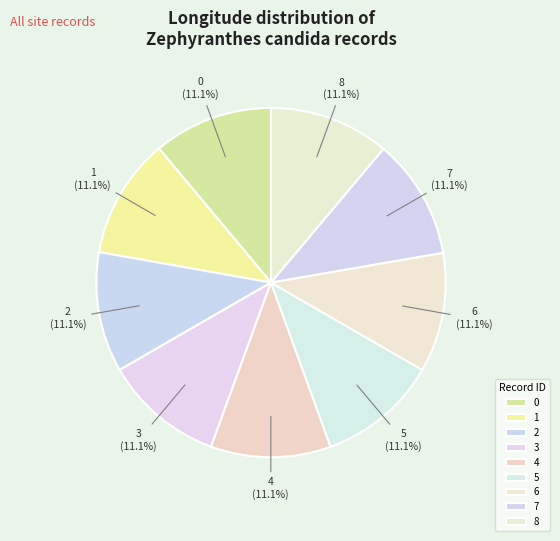

Combined, do 6 and 0 account for over 50%?

No